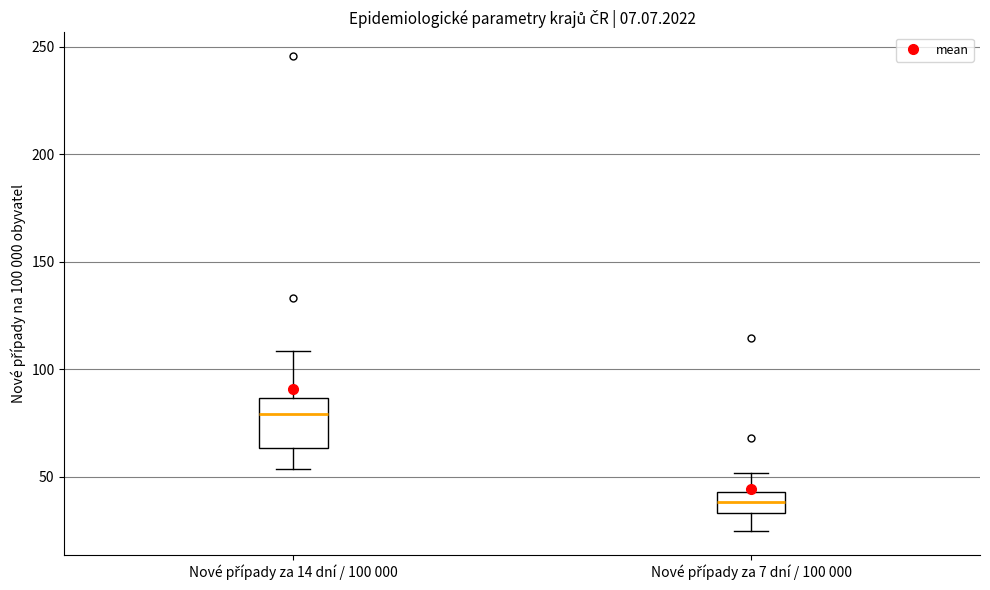

Reading left to right, read every box against the y-axis: the position of its median line, the range the box covers, and the ends of its whiskers. The values are not printed on the chart, so give them approximately, as read against the axis.

Nové případy za 14 dní / 100 000: median 80, box 65 to 85, whiskers 55 to 110
Nové případy za 7 dní / 100 000: median 40, box 35 to 45, whiskers 25 to 50